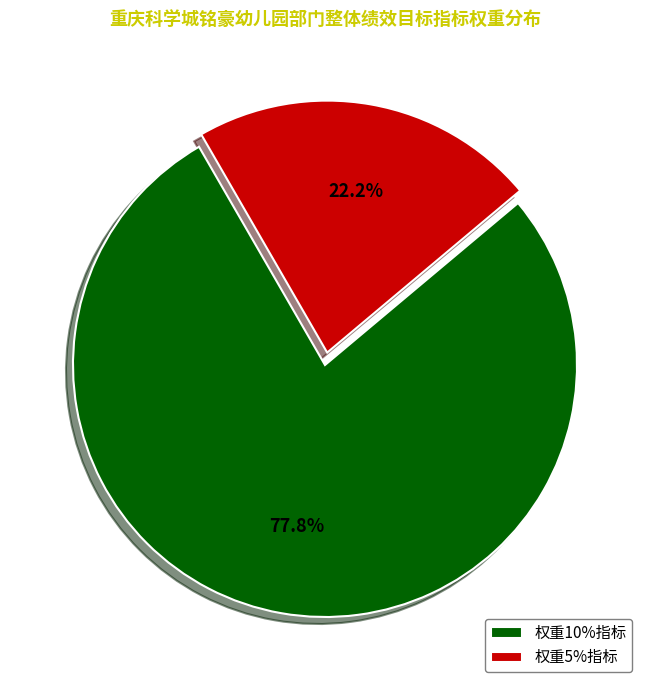

What is the ratio of the value at 权重5%指标 to the value at 权重10%指标?

0.3